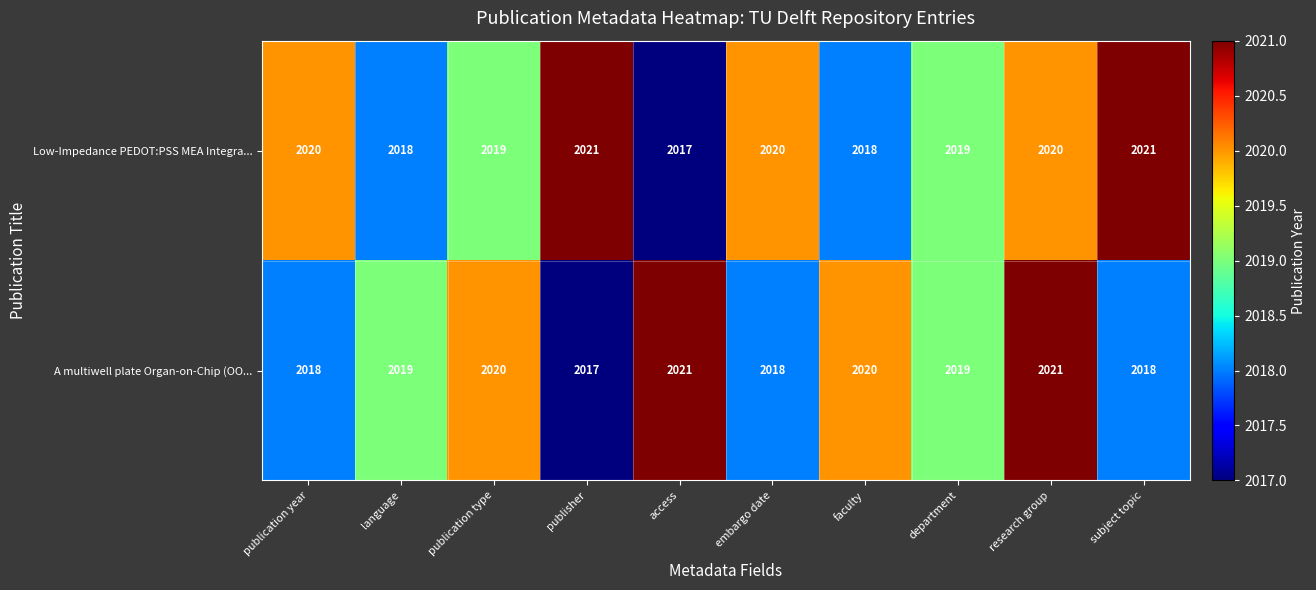

List the series in order of their overall mean, highest first.

Low-Impedance PEDOT:PSS MEA Integra..., A multiwell plate Organ-on-Chip (OO...